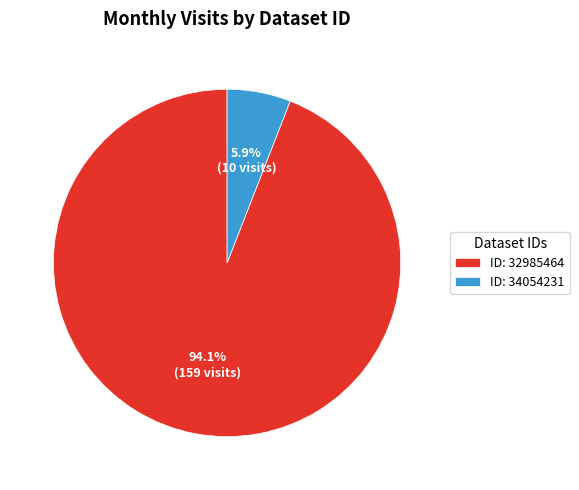

Which slice is the largest?

ID: 32985464